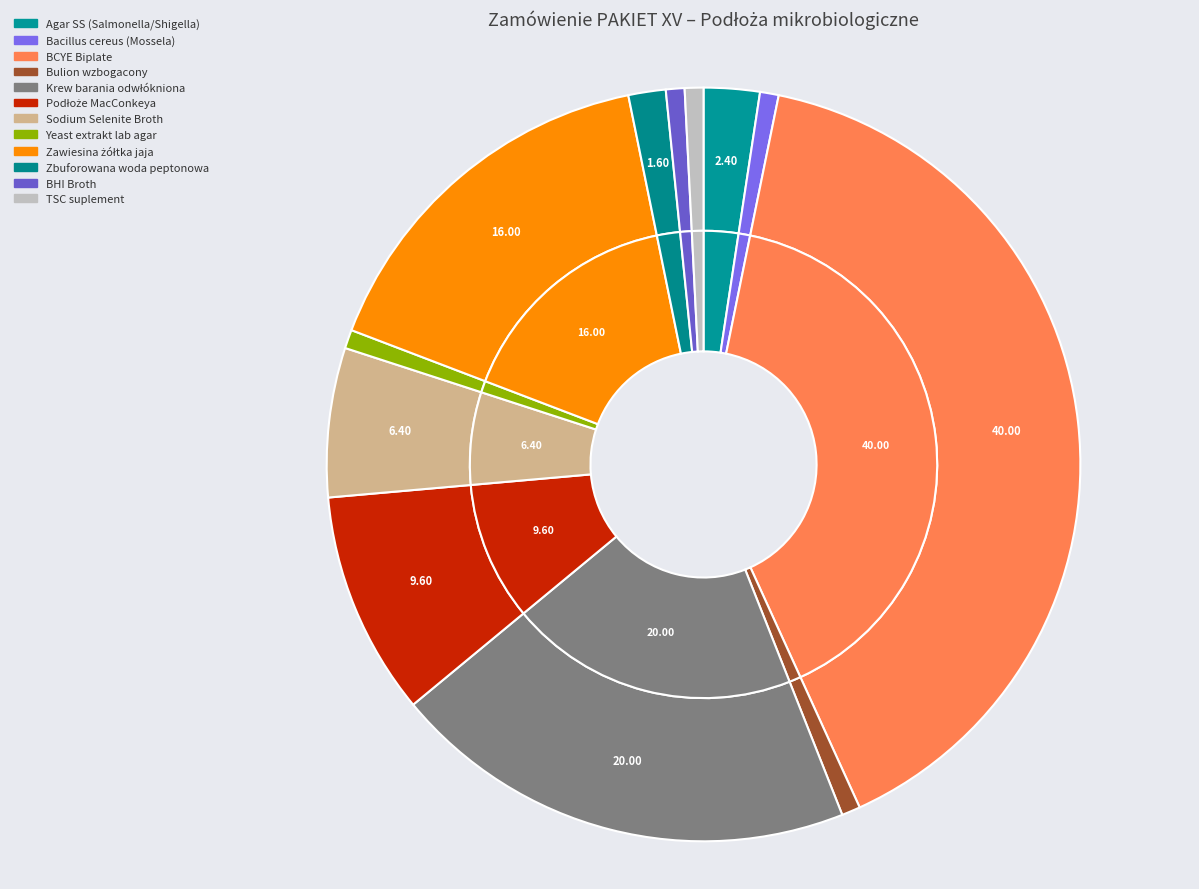

True or false: Bulion wzbogacony accounts for 13% of the total.

False